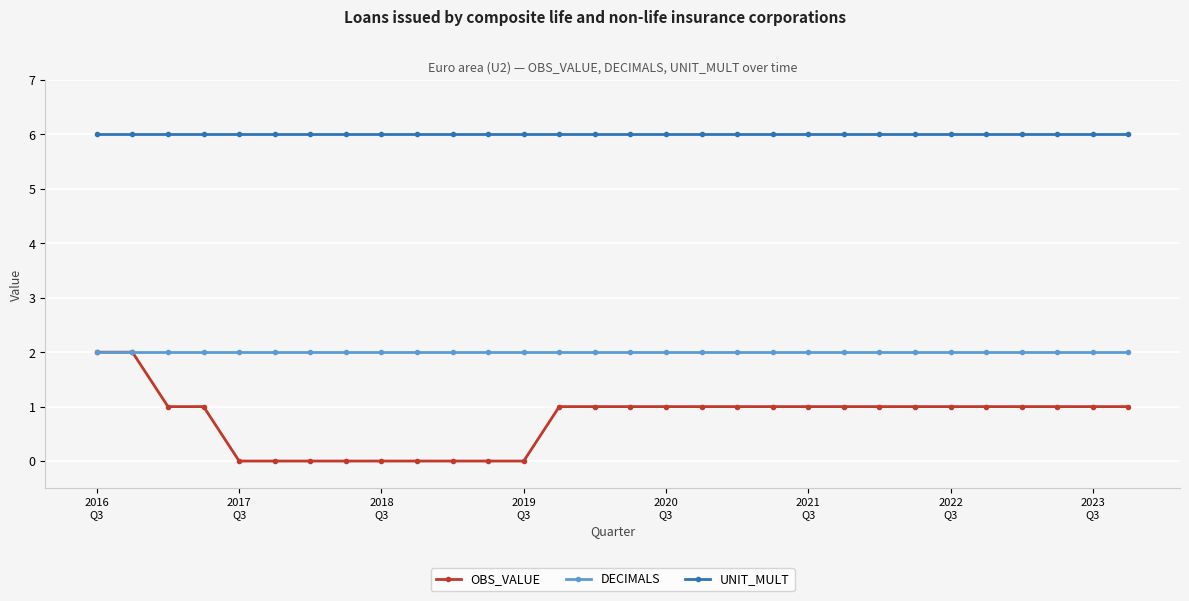

Count the OBS_VALUE values in the range 0 to 1.

28